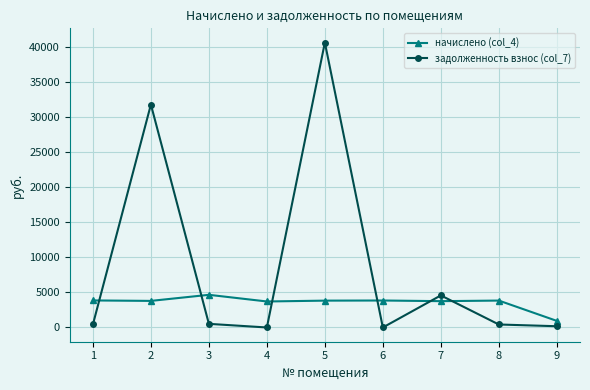

What is the value of the начислено (col_4) point at the 6th from the left?

3850.6